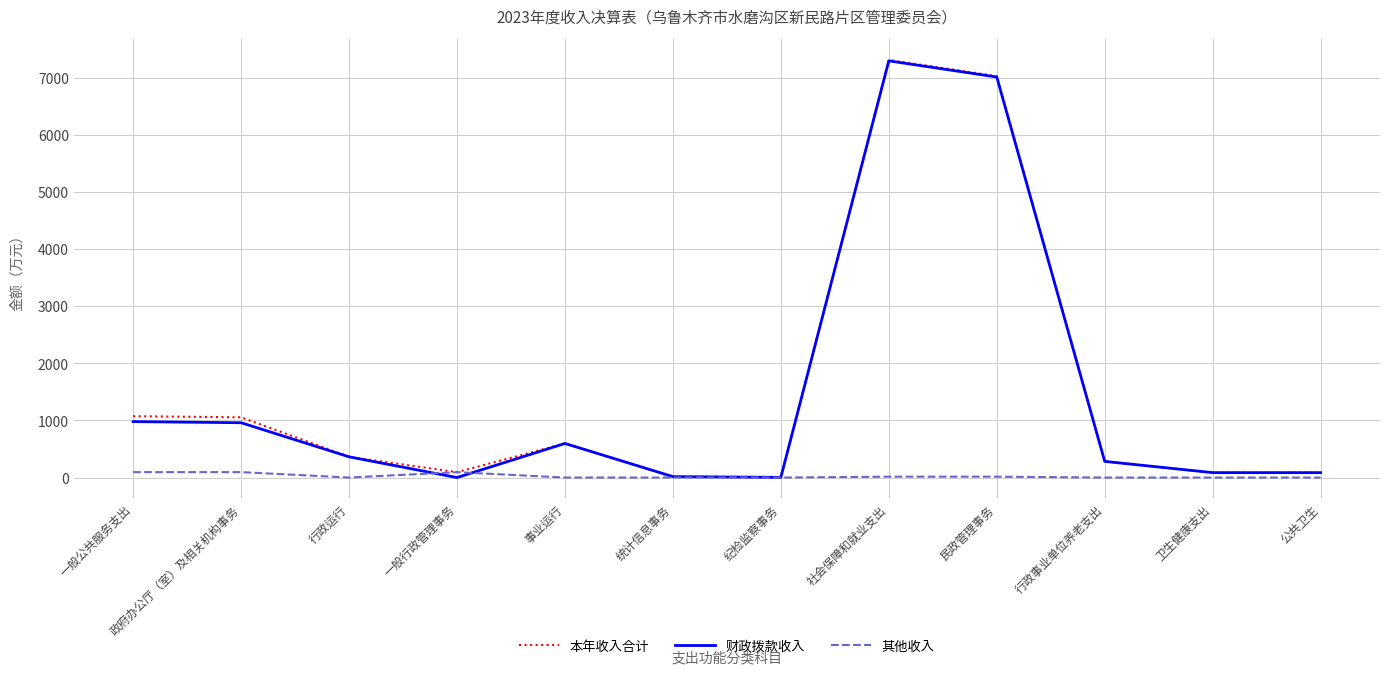

Between 一般公共服务支出 and 社会保障和就业支出, which series saw the biggest shift?

财政拨款收入